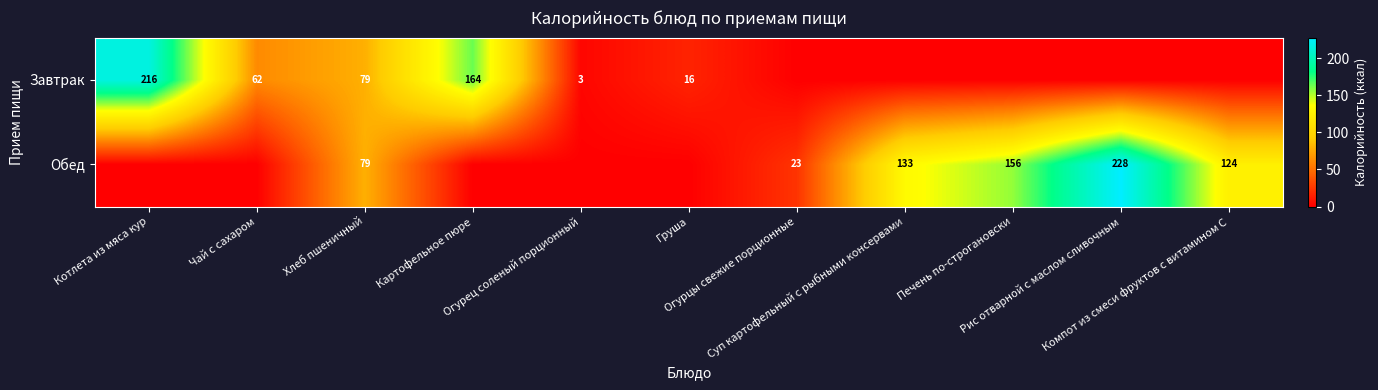

Between Хлеб пшеничный and Груша, which is larger?

Хлеб пшеничный